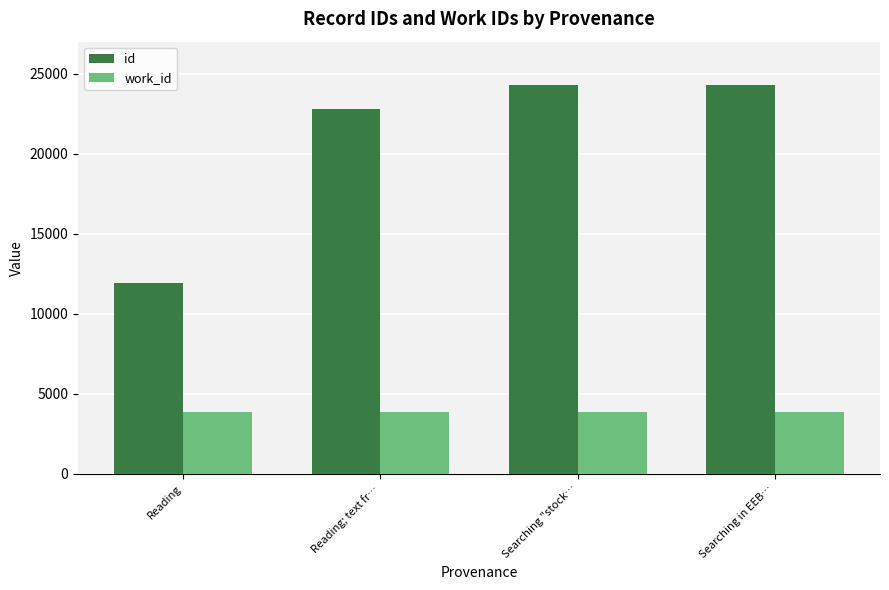

What is the sum of all work_id values?

15464.0